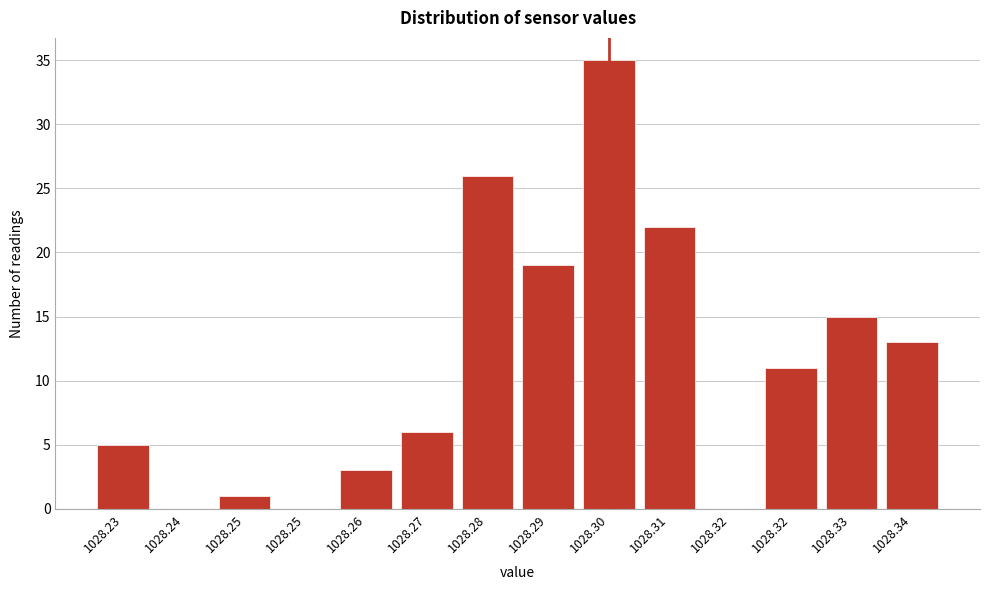

How many categories are shown in the chart?

14